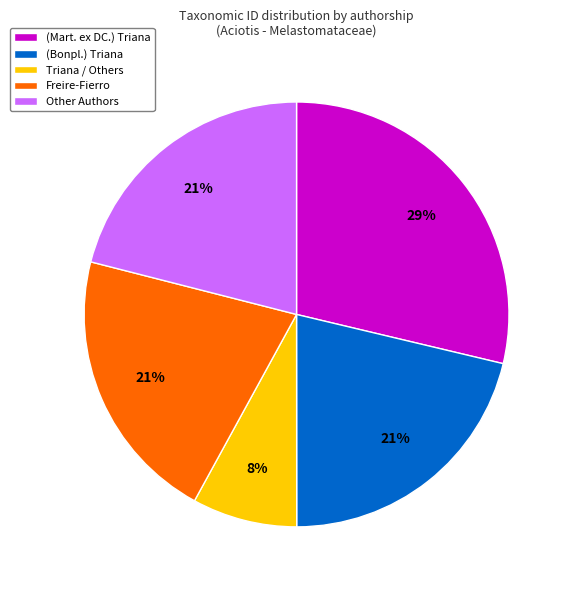

Which has a higher value, (Bonpl.) Triana or Triana / Others?

(Bonpl.) Triana